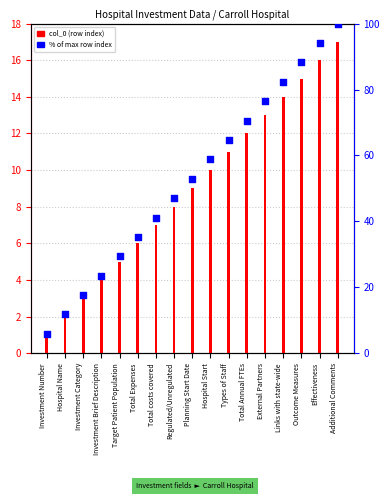

What is the total value across all series at Regulated/Unregulated?

55.1